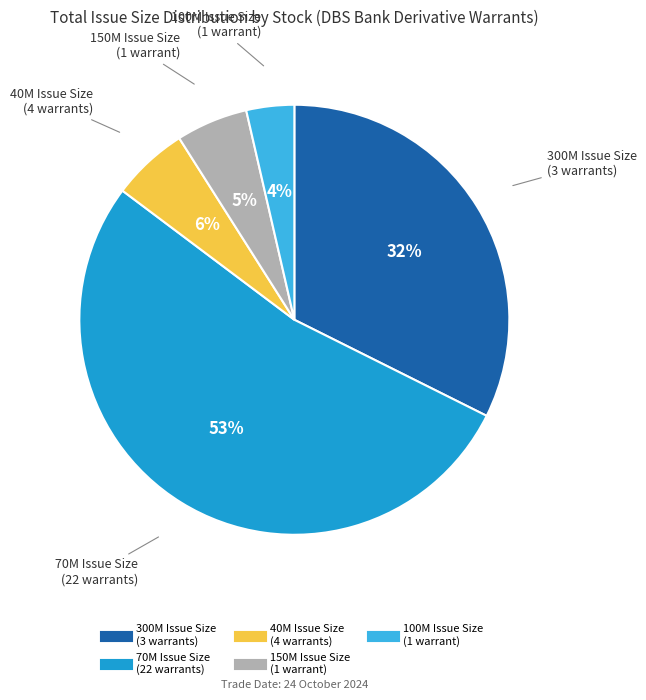

To the nearest percent, what is the difference between the largest and smallest slice percentages?

49%